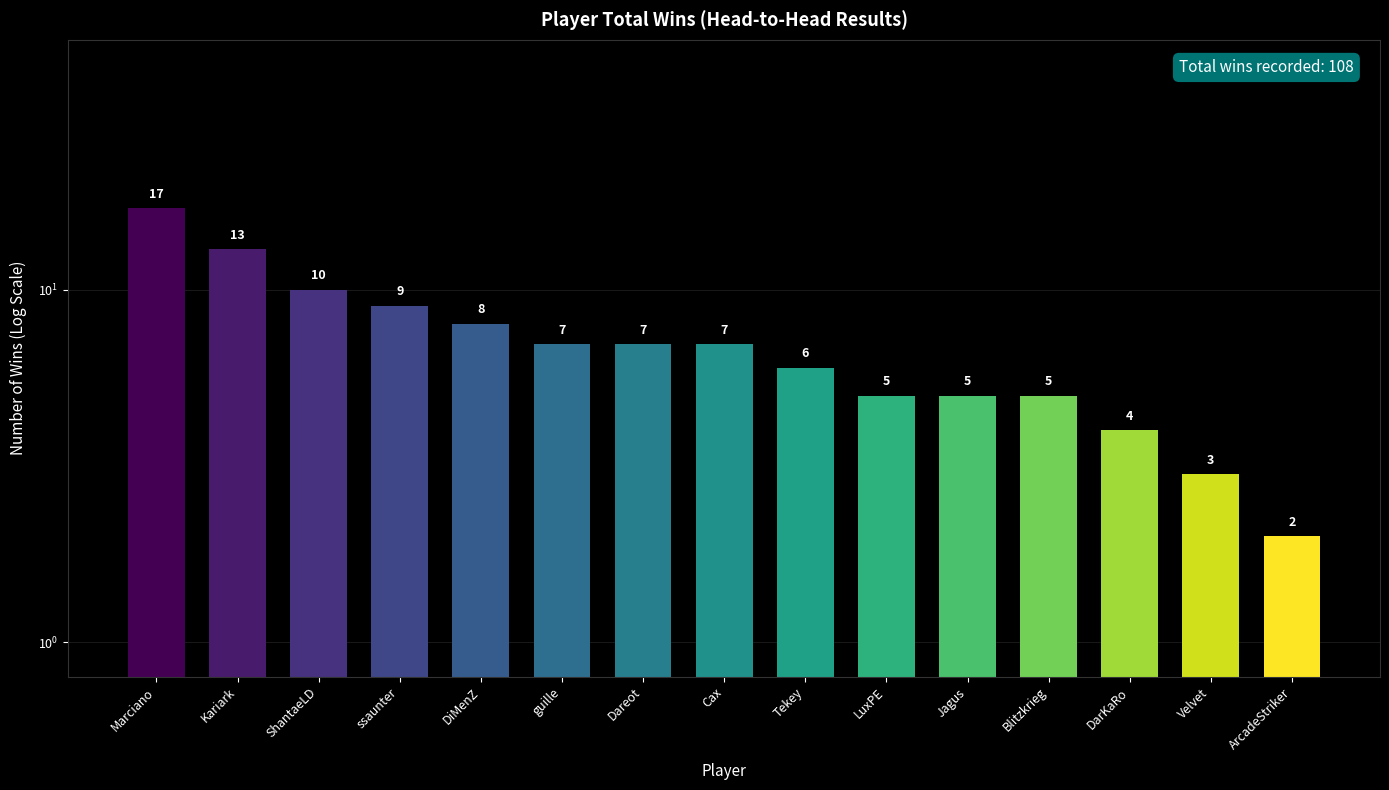

Count the number of values greater than 7.

5